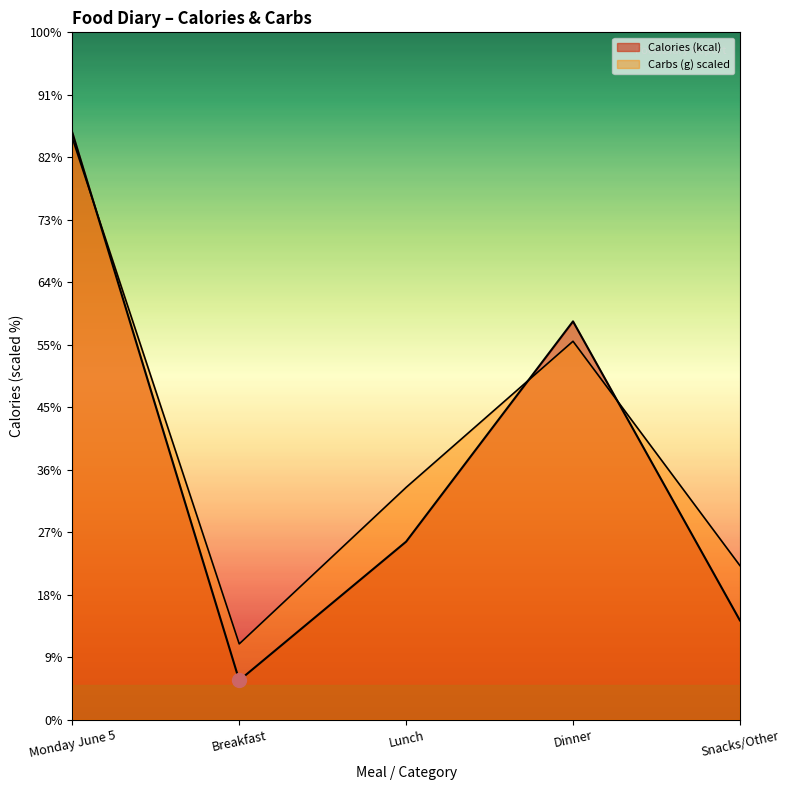

Rank the series at Dinner from highest to lowest value.

Calories (kcal), Carbs (g)